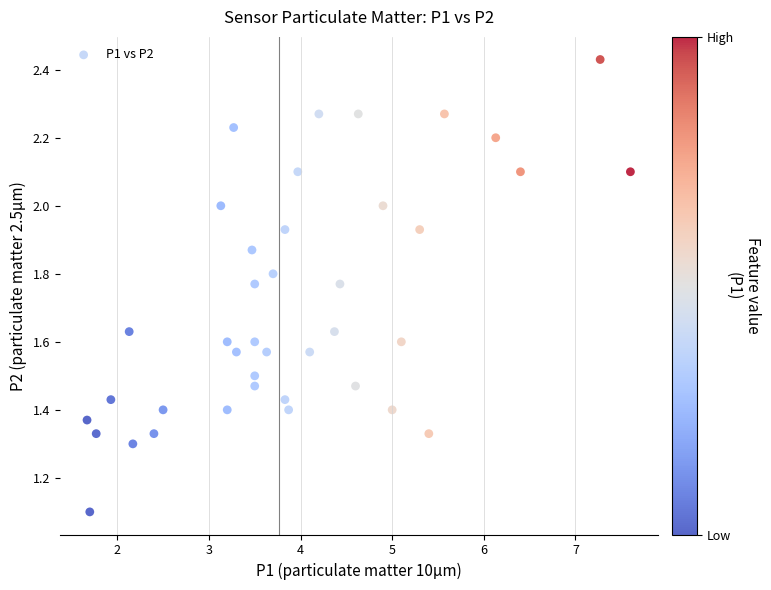

What is the range of X values (max minus min)?

5.9